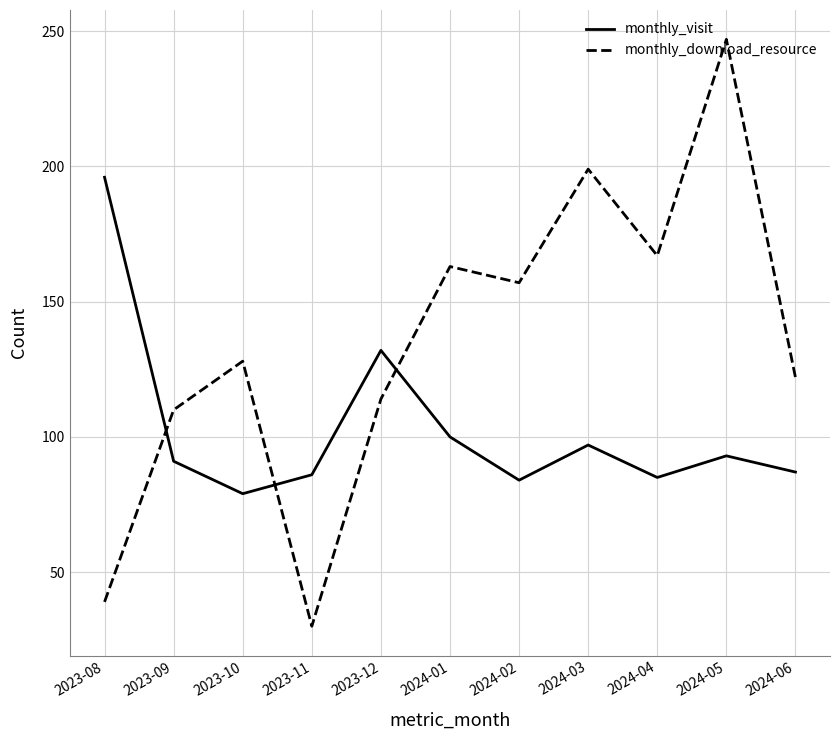

How many lines are shown in the chart?

2